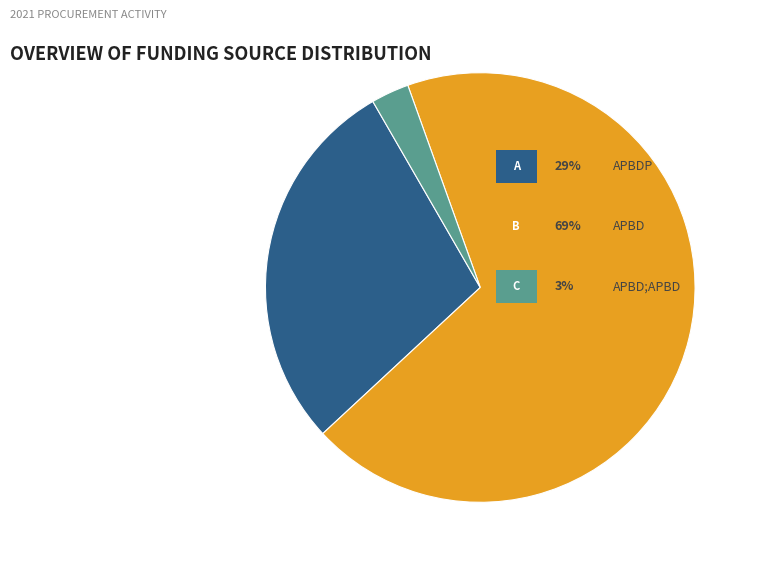

Is there any slice that represents more than half of the pie?

Yes